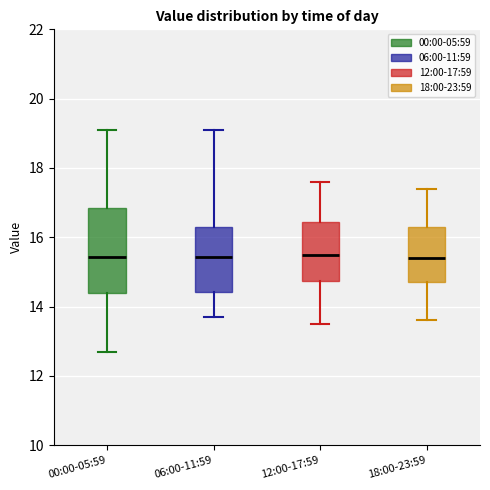

Where does the upper whisker of the box for 18:00-23:59 end on the y-axis? The values are not printed on the chart, so give them approximately, as read against the axis.

17.4